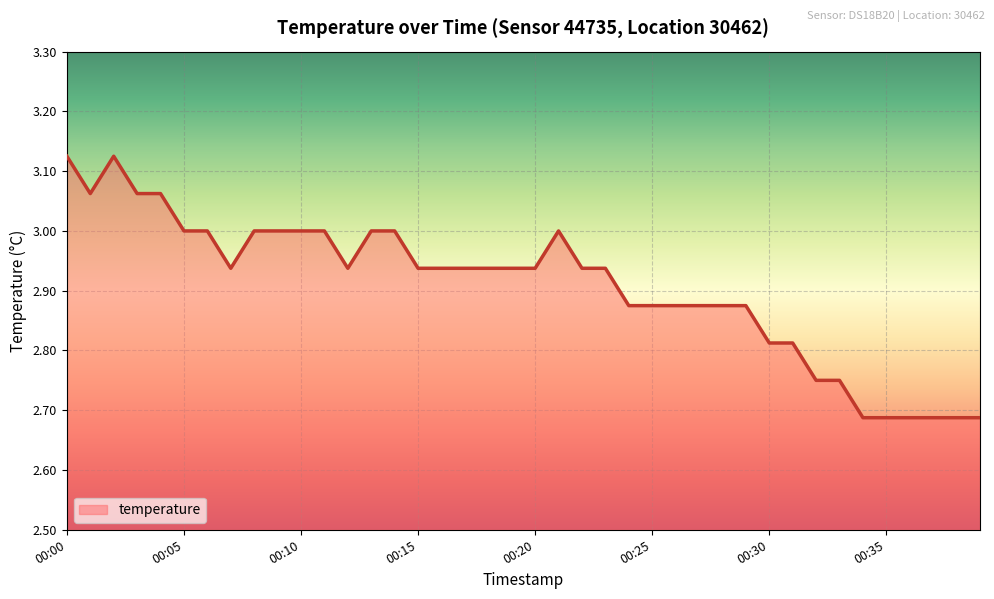

What is the difference between the maximum and minimum values?

0.4